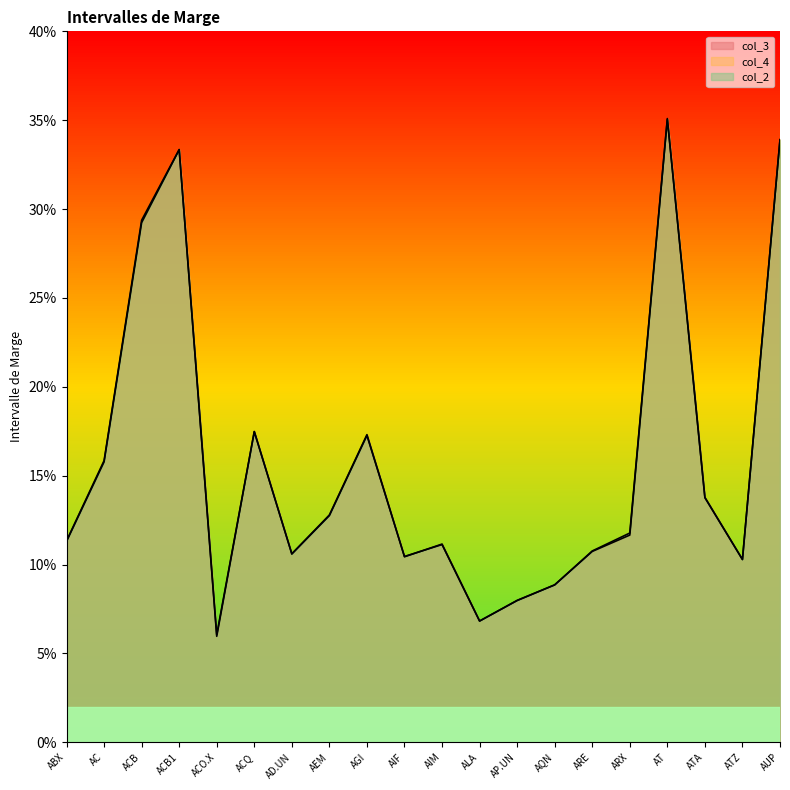

Reading left to right, list all the values displayed in this chart.

col_3: ABX=0.1	AC=0.2	ACB=0.3	ACB1=0.3	ACO.X=0.1	ACQ=0.2	AD.UN=0.1	AEM=0.1	AGI=0.2	AIF=0.1	AIM=0.1	ALA=0.1	AP.UN=0.1	AQN=0.1	ARE=0.1	ARX=0.1	AT=0.4	ATA=0.1	ATZ=0.1	AUP=0.3
col_4: ABX=0.1	AC=0.2	ACB=0.3	ACB1=0.3	ACO.X=0.1	ACQ=0.2	AD.UN=0.1	AEM=0.1	AGI=0.2	AIF=0.1	AIM=0.1	ALA=0.1	AP.UN=0.1	AQN=0.1	ARE=0.1	ARX=0.1	AT=0.4	ATA=0.1	ATZ=0.1	AUP=0.3